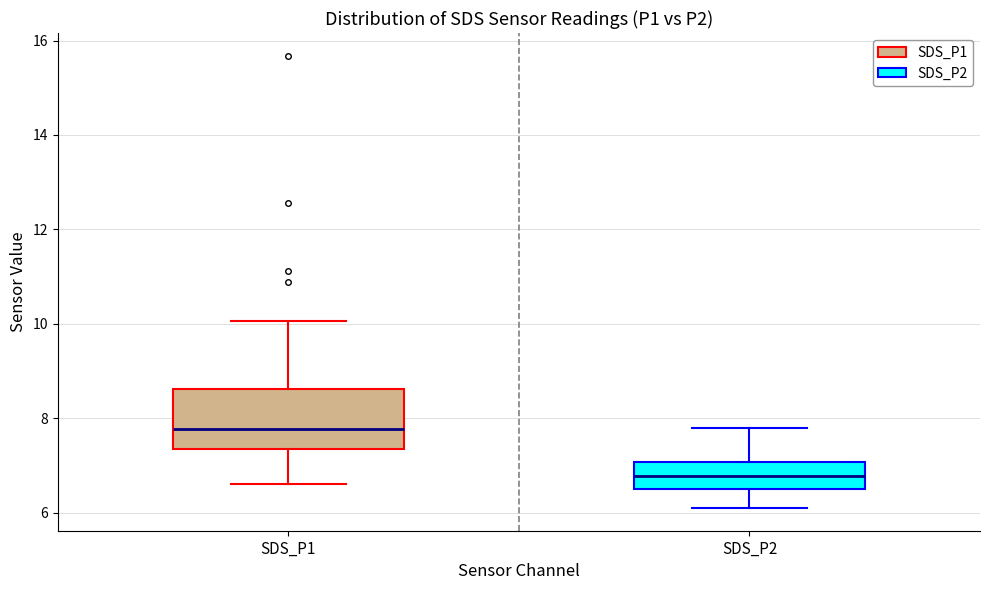

Reading left to right, transcribe this box plot: for each box, give where its median line is, the range the box spans, and where its two whiskers end, as read against the y-axis. The values are not printed on the chart, so give them approximately, as read against the axis.

SDS_P1: median 7.8, box 7.4 to 8.6, whiskers 6.6 to 10.0
SDS_P2: median 6.8, box 6.6 to 7.0, whiskers 6.2 to 7.8